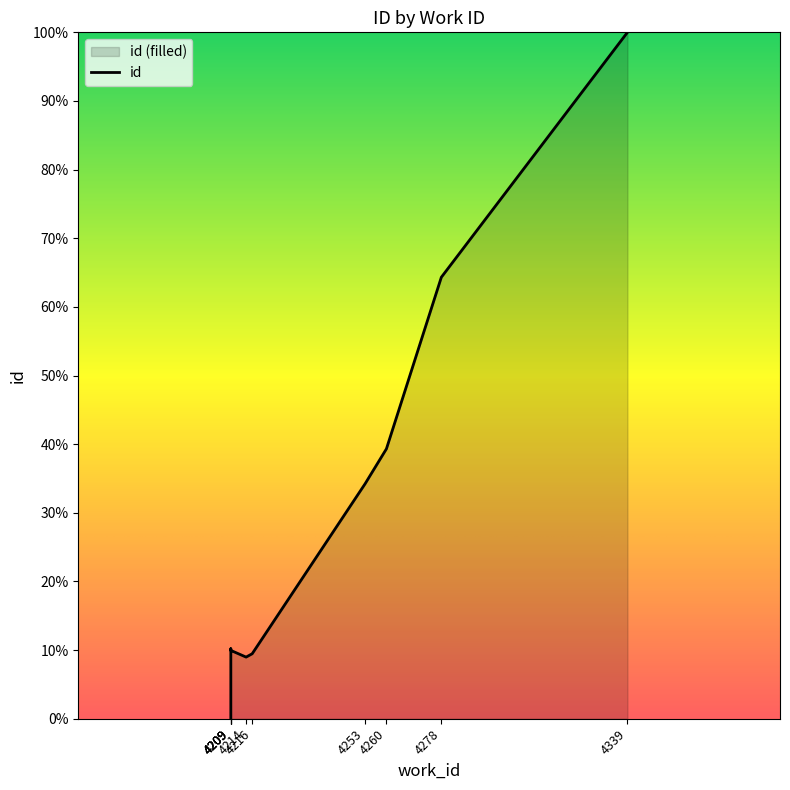

True or false: the data shows 9.7 at 4209.

True